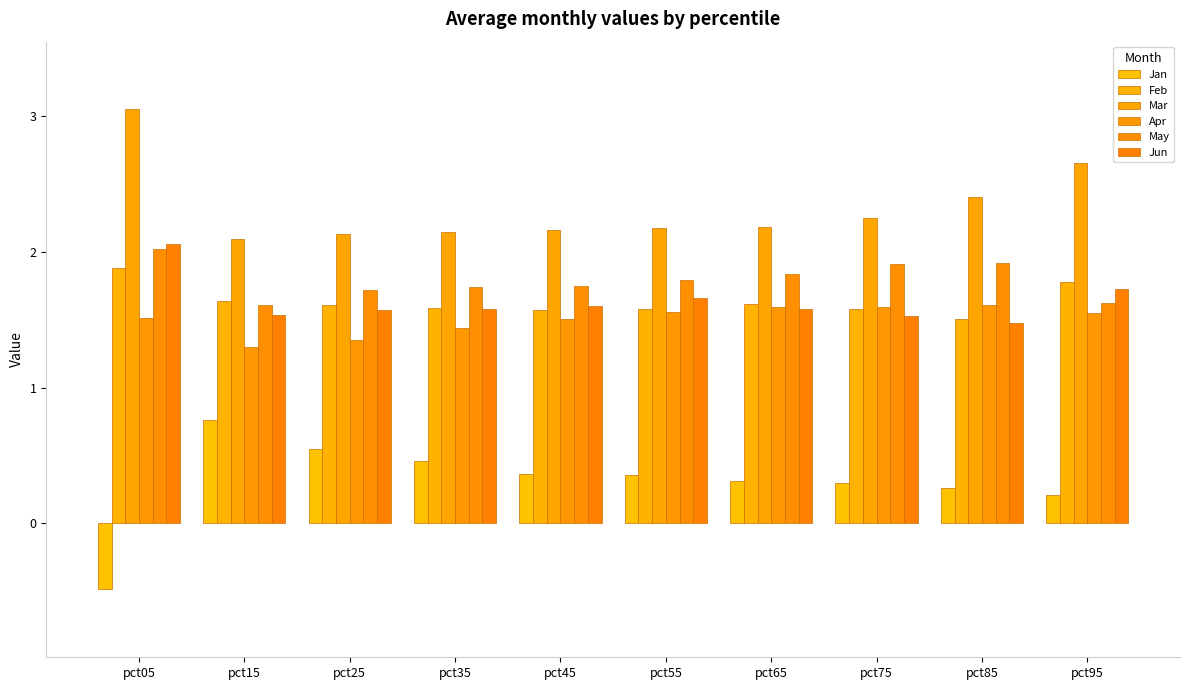

Which series has the widest spread of values?

Jan